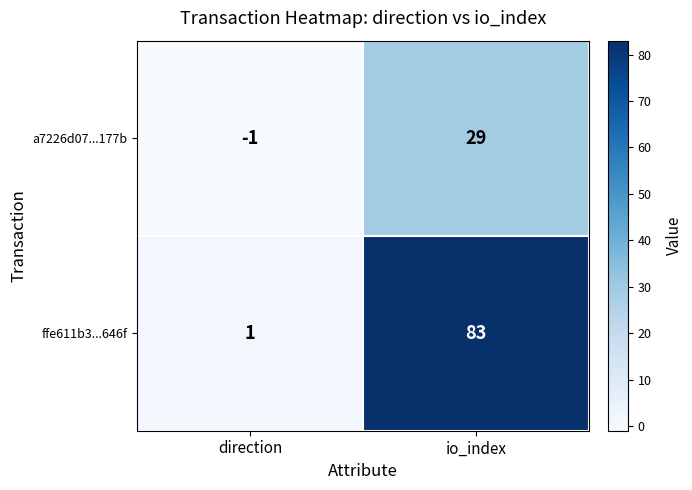

True or false: a7226d07...177b has a value of 29 at io_index.

True